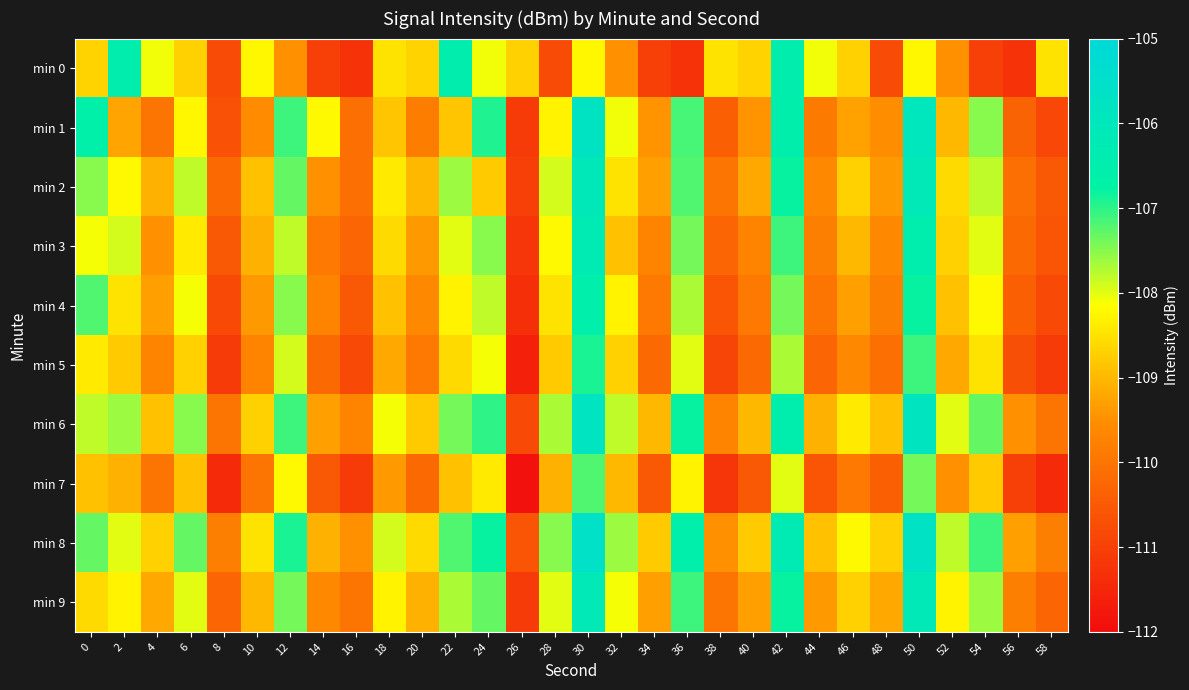

Reading left to right, list all the values displayed in this chart.

min 0: 0=-108.7	2=-106.5	4=-108.1	6=-108.7	8=-110.8	10=-108.3	12=-109.5	14=-111.0	16=-111.2	18=-108.5	20=-108.7	22=-106.5	24=-108.1	26=-108.7	28=-110.8	30=-108.3	32=-109.5	34=-111.0	36=-111.2	38=-108.5	40=-108.7	42=-106.5	44=-108.1	46=-108.7	48=-110.8	50=-108.3	52=-109.5	54=-111.0	56=-111.2	58=-108.5
min 1: 0=-106.6	2=-109.2	4=-110.0	6=-108.2	8=-110.7	10=-109.6	12=-107.1	14=-108.2	16=-110.1	18=-108.9	20=-109.8	22=-108.8	24=-106.9	26=-111.1	28=-108.3	30=-105.7	32=-108.1	34=-109.5	36=-107.2	38=-110.4	40=-109.5	42=-106.5	44=-109.9	46=-109.3	48=-109.5	50=-105.9	52=-109.0	54=-107.5	56=-110.3	58=-110.9
min 2: 0=-107.5	2=-108.2	4=-109.1	6=-107.8	8=-110.2	10=-108.9	12=-107.3	14=-109.5	16=-110.1	18=-108.4	20=-109.0	22=-107.6	24=-108.8	26=-111.0	28=-107.9	30=-106.1	32=-108.5	34=-109.3	36=-107.2	38=-110.0	40=-109.2	42=-106.8	44=-109.6	46=-108.7	48=-109.4	50=-106.2	52=-108.6	54=-107.8	56=-110.1	58=-110.5
min 3: 0=-108.1	2=-107.9	4=-109.5	6=-108.4	8=-110.5	10=-109.1	12=-107.8	14=-109.9	16=-110.3	18=-108.6	20=-109.4	22=-108.0	24=-107.5	26=-111.2	28=-108.2	30=-106.3	32=-108.9	34=-109.7	36=-107.4	38=-110.3	40=-109.7	42=-107.1	44=-109.8	46=-109.0	48=-109.6	50=-106.5	52=-108.7	54=-108.0	56=-110.2	58=-110.6
min 4: 0=-107.2	2=-108.5	4=-109.3	6=-108.1	8=-110.8	10=-109.4	12=-107.5	14=-109.7	16=-110.5	18=-108.9	20=-109.6	22=-108.3	24=-107.8	26=-111.3	28=-108.5	30=-106.6	32=-108.3	34=-109.9	36=-107.7	38=-110.6	40=-109.9	42=-107.4	44=-110.0	46=-109.3	48=-109.8	50=-106.8	52=-108.9	54=-108.2	56=-110.4	58=-110.8
min 5: 0=-108.4	2=-108.8	4=-109.7	6=-108.7	8=-111.1	10=-109.7	12=-107.9	14=-110.2	16=-110.8	18=-109.2	20=-109.9	22=-108.6	24=-108.1	26=-111.6	28=-108.8	30=-106.9	32=-108.7	34=-110.2	36=-108.0	38=-110.9	40=-110.2	42=-107.7	44=-110.3	46=-109.6	48=-110.1	50=-107.1	52=-109.2	54=-108.5	56=-110.7	58=-111.1
min 6: 0=-107.8	2=-107.6	4=-108.9	6=-107.5	8=-110.0	10=-108.7	12=-107.1	14=-109.3	16=-109.7	18=-108.1	20=-108.8	22=-107.4	24=-107.0	26=-110.8	28=-107.7	30=-105.8	32=-107.8	34=-109.0	36=-106.8	38=-109.7	40=-109.0	42=-106.5	44=-109.1	46=-108.4	48=-108.9	50=-105.9	52=-108.0	54=-107.3	56=-109.5	58=-110.0
min 7: 0=-108.9	2=-109.1	4=-110.0	6=-108.9	8=-111.4	10=-110.0	12=-108.2	14=-110.5	16=-111.1	18=-109.4	20=-110.2	22=-108.9	24=-108.4	26=-111.9	28=-109.1	30=-107.2	32=-109.0	34=-110.5	36=-108.3	38=-111.2	40=-110.5	42=-108.0	44=-110.6	46=-109.9	48=-110.4	50=-107.4	52=-109.5	54=-108.8	56=-111.0	58=-111.4
min 8: 0=-107.3	2=-108.0	4=-108.7	6=-107.3	8=-109.8	10=-108.5	12=-106.9	14=-109.1	16=-109.5	18=-107.9	20=-108.6	22=-107.2	24=-106.8	26=-110.6	28=-107.5	30=-105.6	32=-107.6	34=-108.8	36=-106.6	38=-109.5	40=-108.8	42=-106.3	44=-108.9	46=-108.2	48=-108.7	50=-105.7	52=-107.8	54=-107.1	56=-109.3	58=-109.8
min 9: 0=-108.6	2=-108.3	4=-109.2	6=-108.0	8=-110.3	10=-109.0	12=-107.4	14=-109.6	16=-110.0	18=-108.3	20=-109.1	22=-107.7	24=-107.3	26=-111.1	28=-108.0	30=-106.2	32=-108.1	34=-109.3	36=-107.1	38=-110.0	40=-109.3	42=-106.8	44=-109.4	46=-108.7	48=-109.2	50=-106.2	52=-108.3	54=-107.6	56=-109.8	58=-110.3